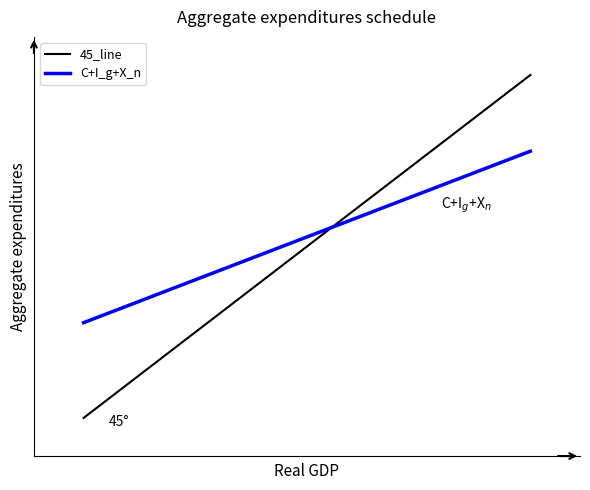

What are all the series names shown in the legend?

45_line, C+I_g+X_n